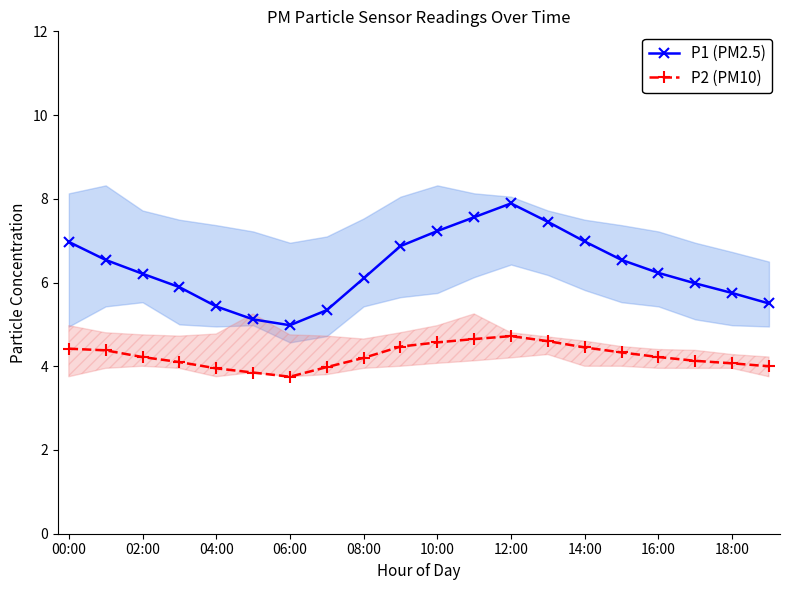

True or false: P1 (PM2.5) has a value of 7.0 at 14:00.

True